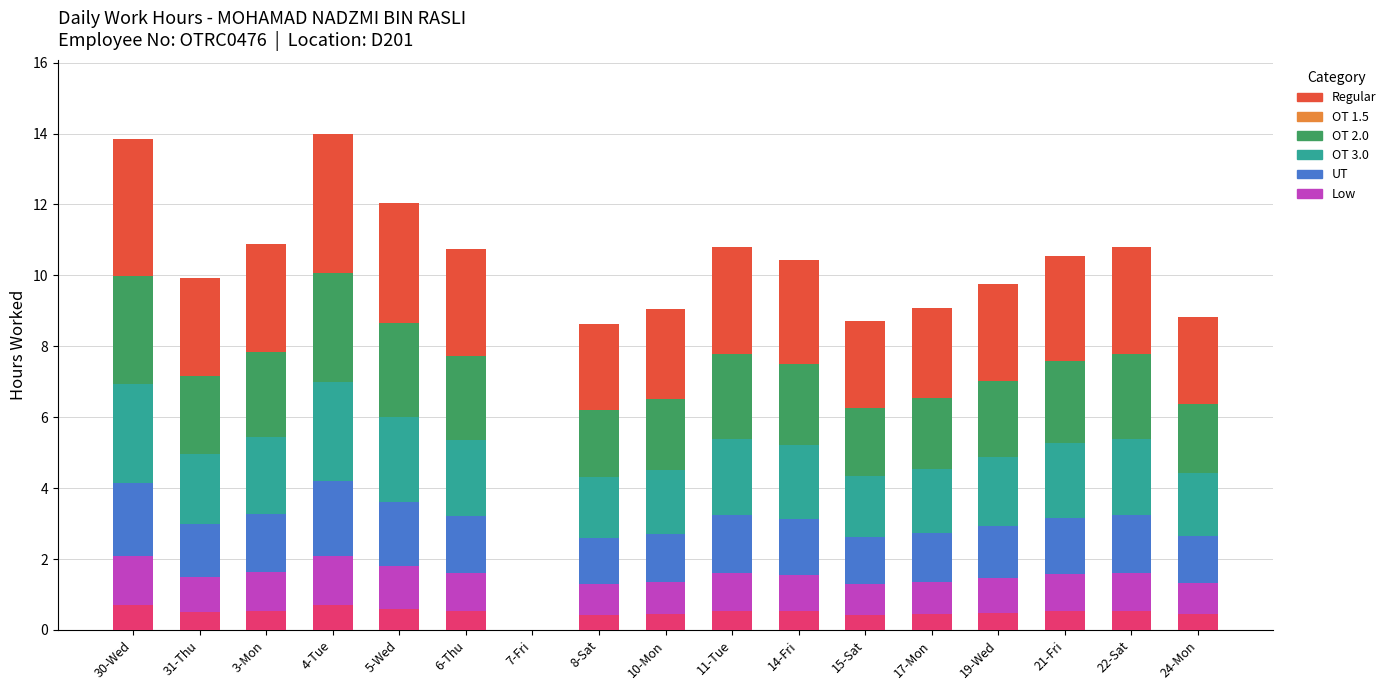

What is the total value across all series at 21-Fri?

10.5